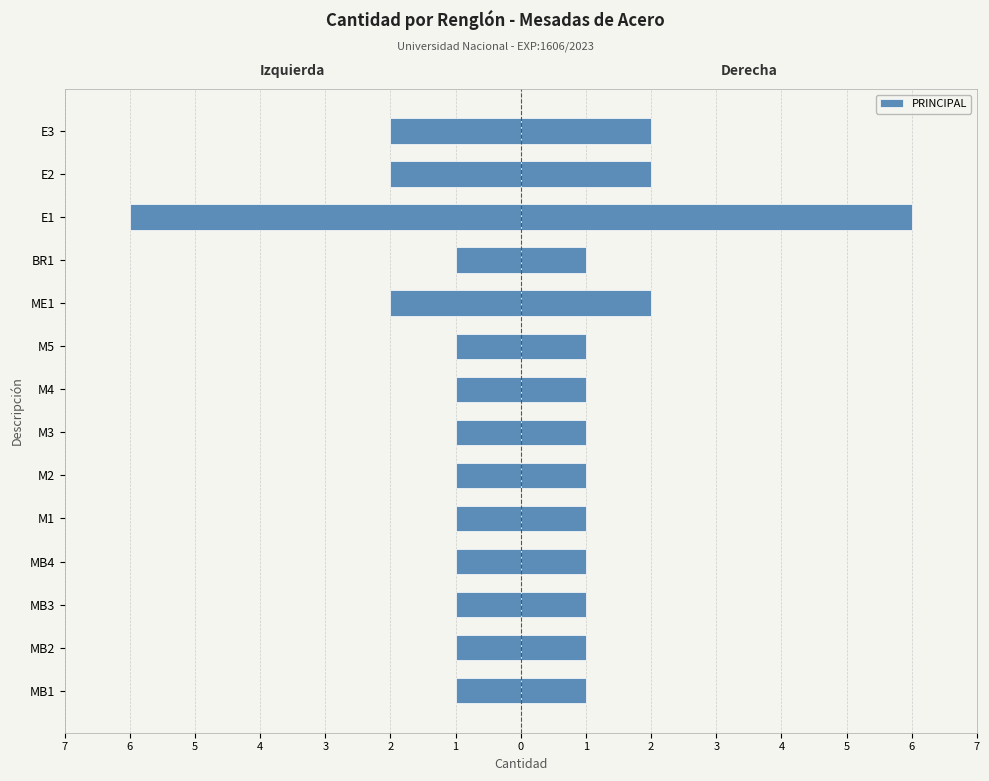

What is the value of the 5th bar from the left?

-1